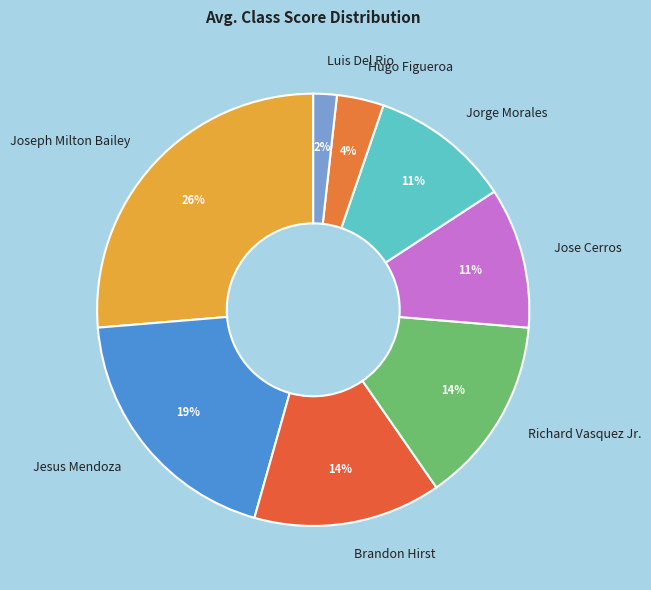

Is there a majority slice in this chart?

No